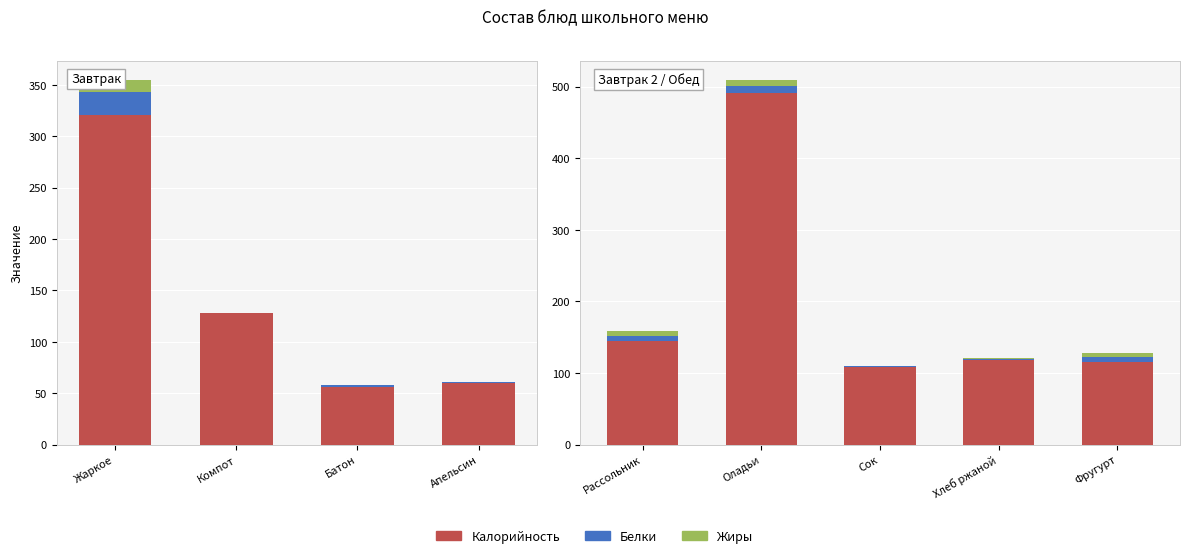

Which series has the widest spread of values?

Калорийность